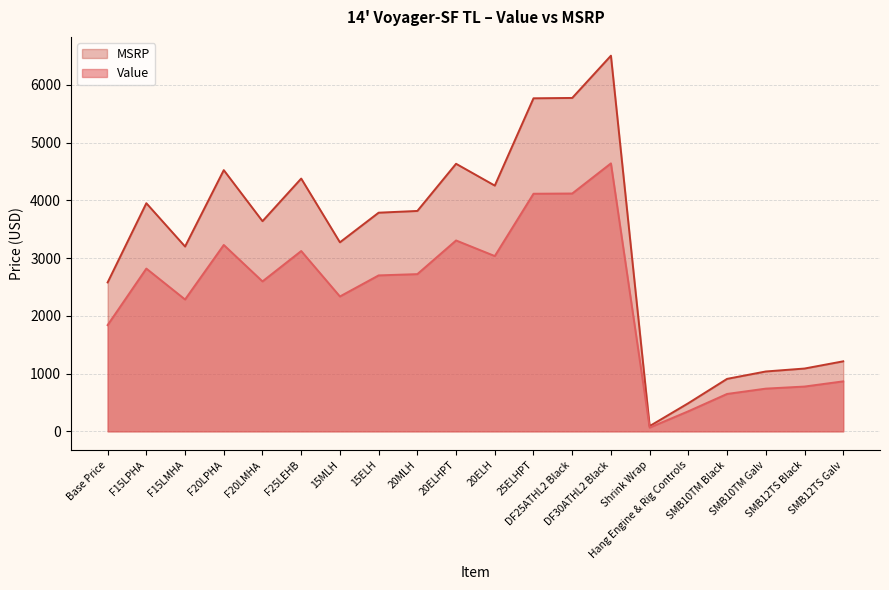

Which category has the highest value in the MSRP series?

DF30ATHL2 Black